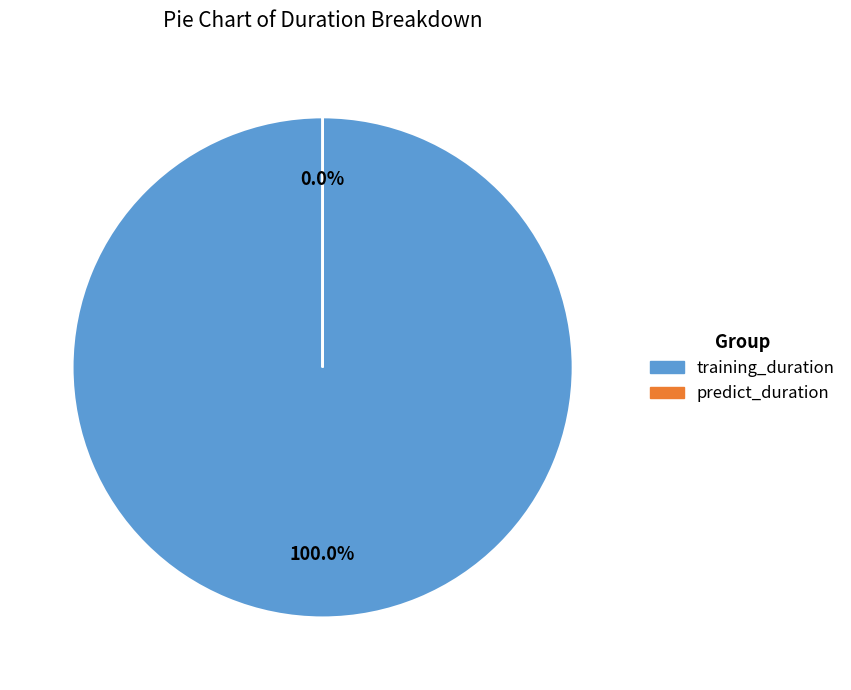

Count the number of slices in the pie.

2